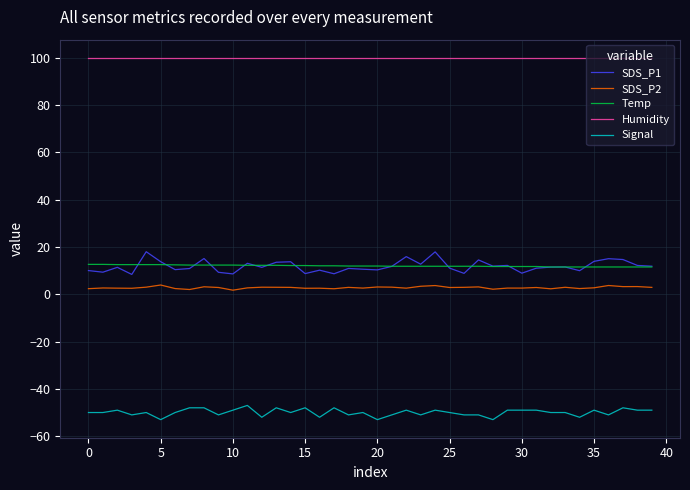

What are all the series names shown in the legend?

SDS_P1, SDS_P2, Temp, Humidity, Signal